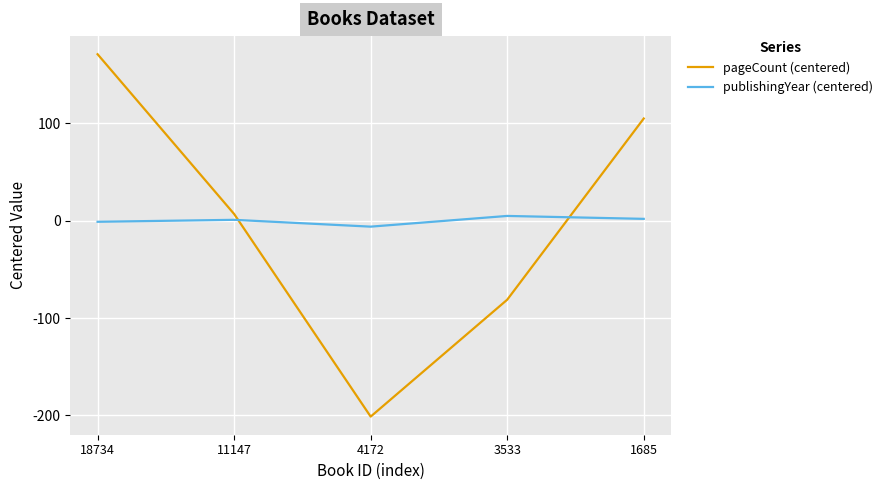

List the series in order of their peak value, highest first.

pageCount (centered), publishingYear (centered)